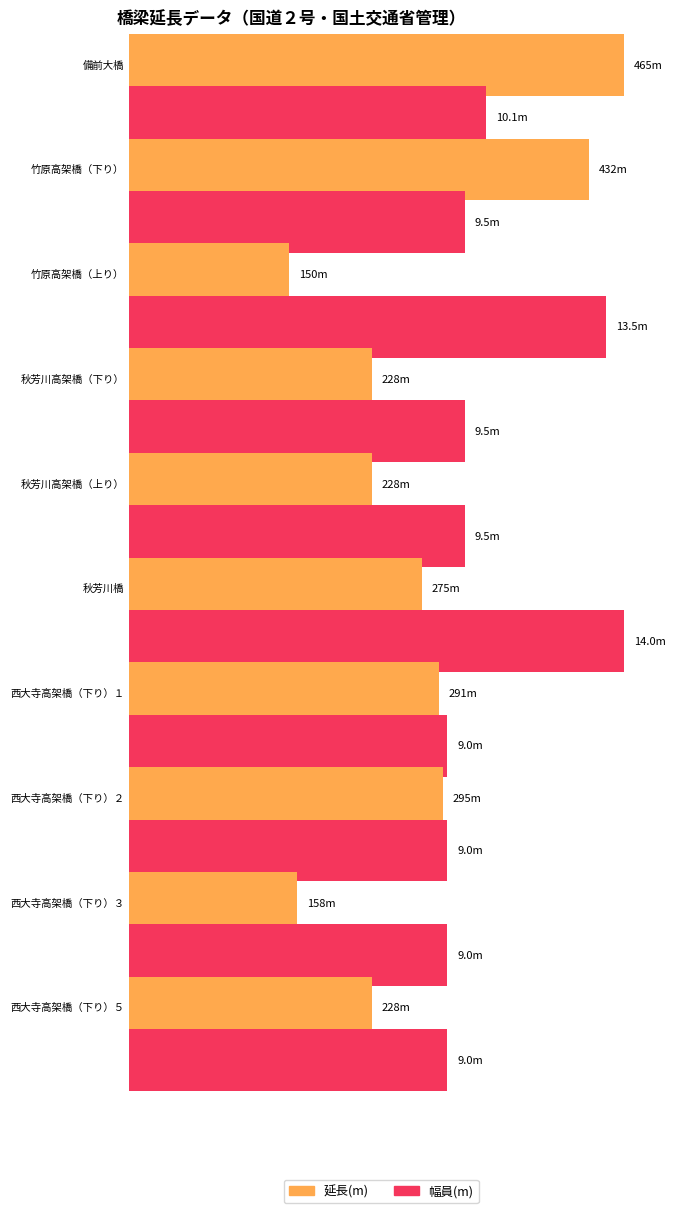

True or false: 延長 has a value of 371.6 at 秋芳川高架橋（下り）.

False